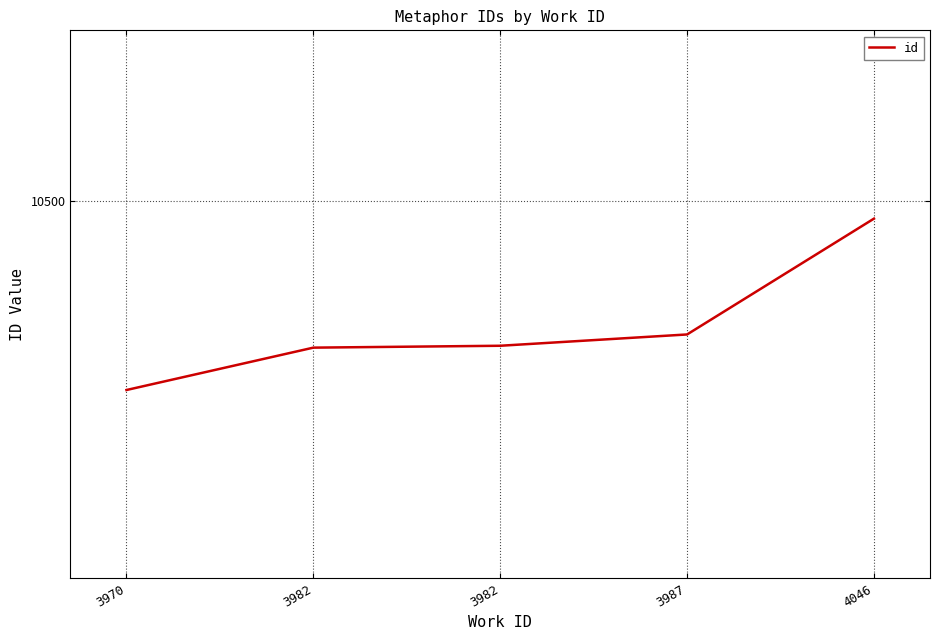

What is the sum of all values?

51828